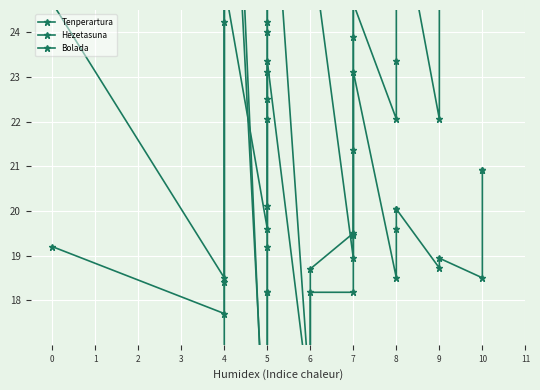

True or false: Bolada has more than 2 interior local peaks.

True